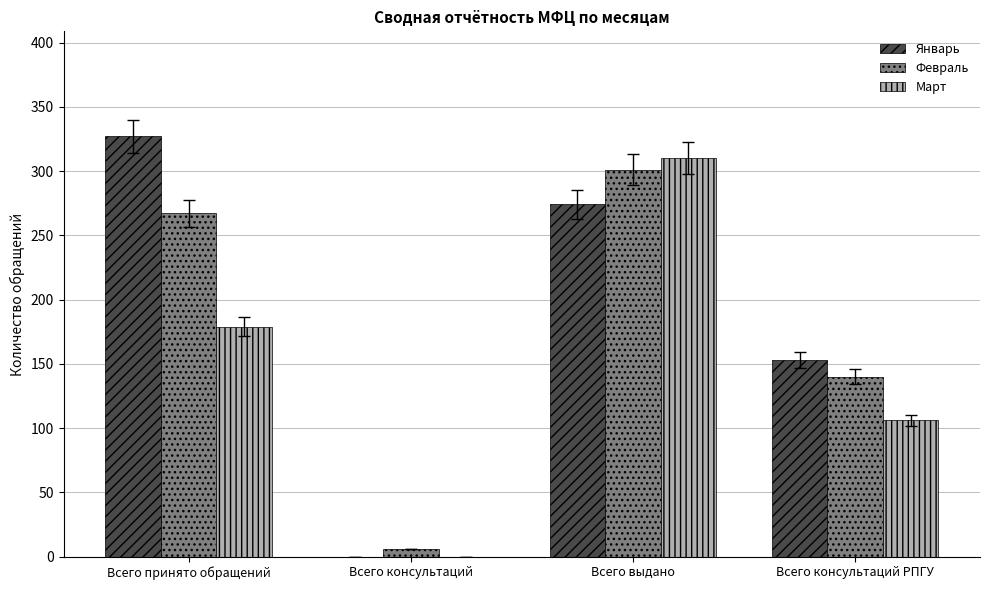

What are all the series names shown in the legend?

Январь, Февраль, Март